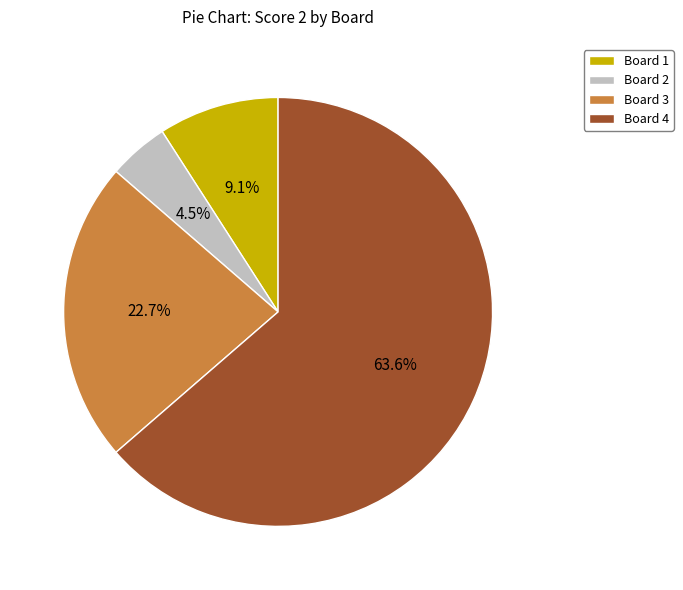

Is there any slice that represents more than half of the pie?

Yes